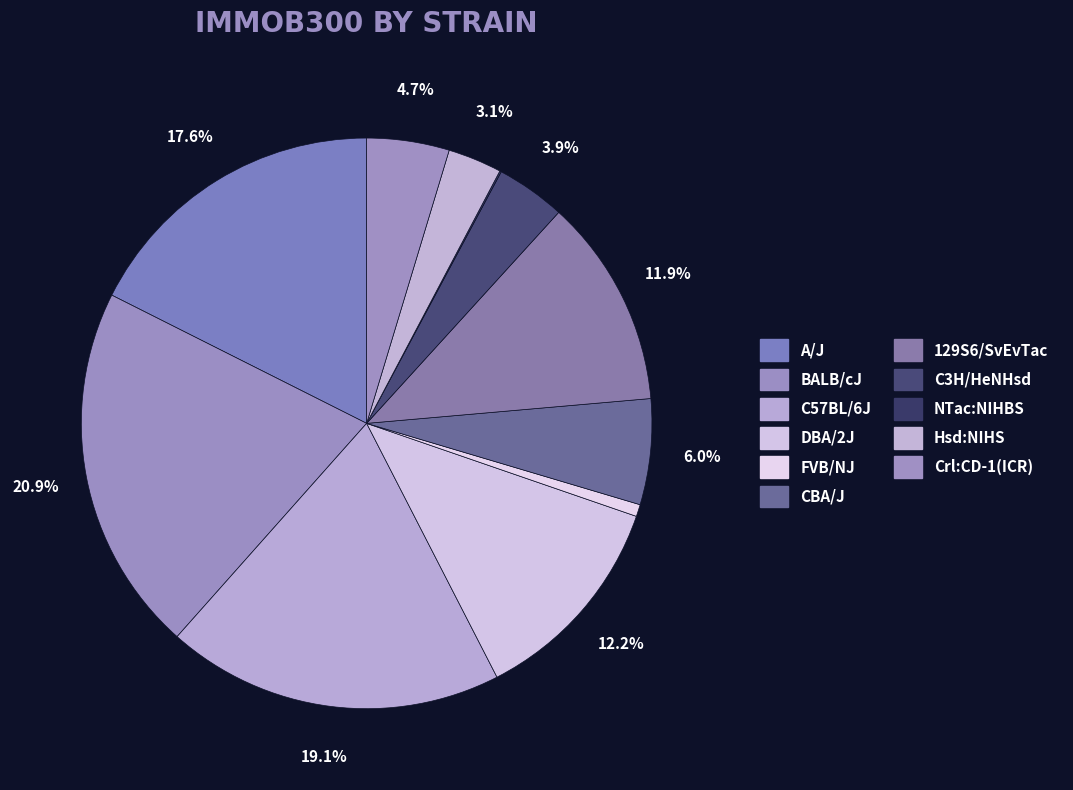

Is there any slice that represents more than half of the pie?

No